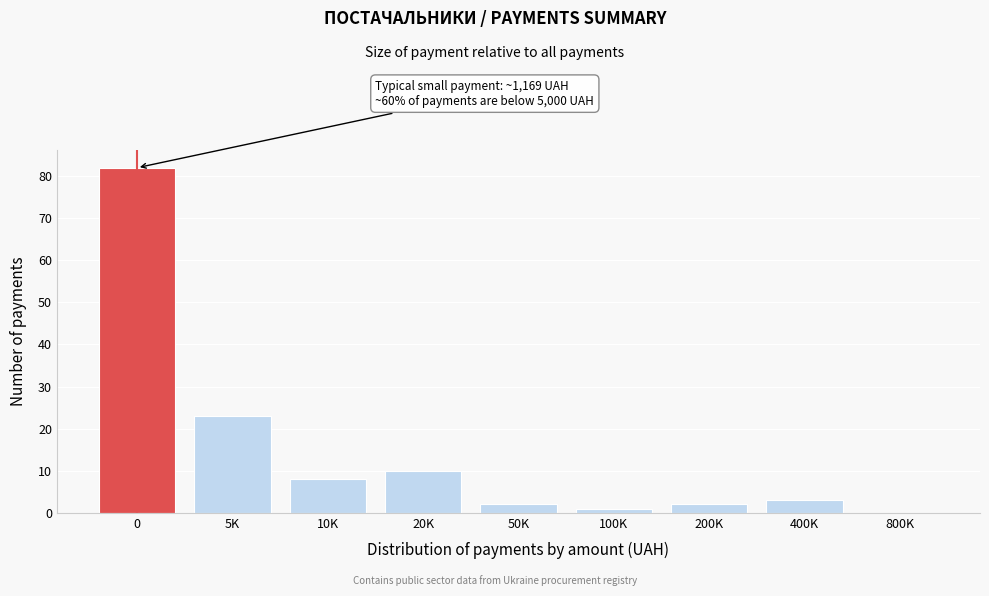

Reading left to right, list all the values displayed in this chart.

0=82	5K=23	10K=8	20K=10	50K=2	100K=1	200K=2	400K=3	800K=0